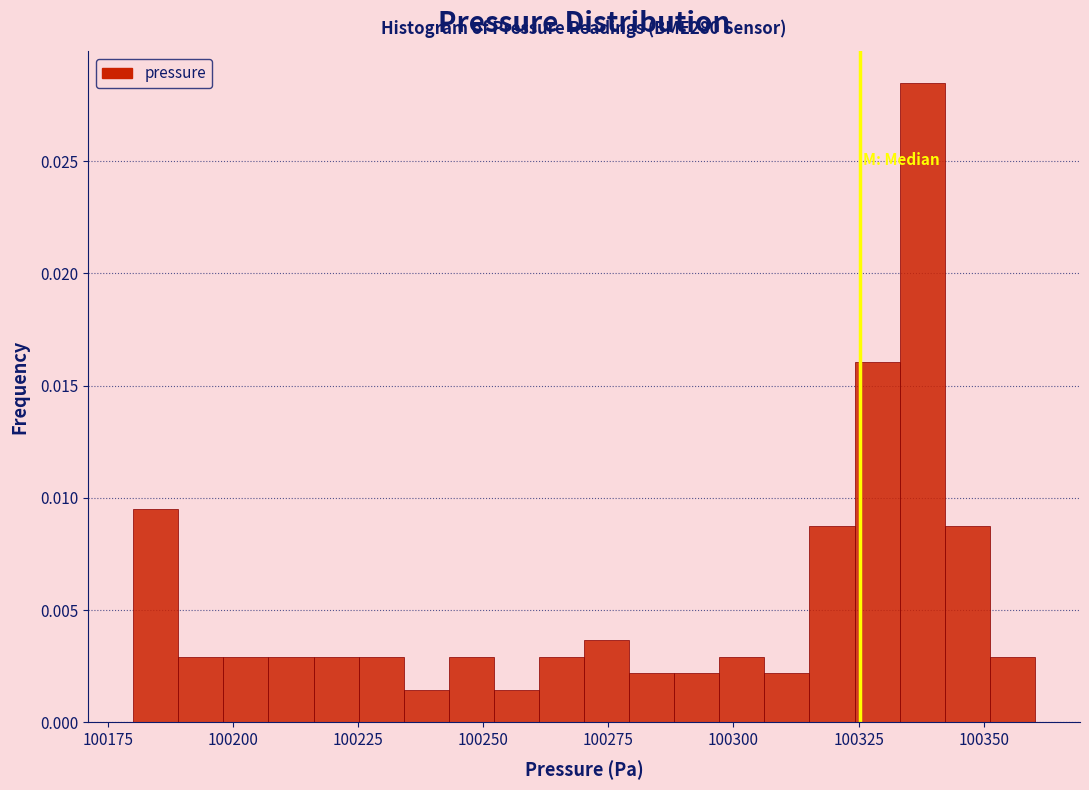

Around what value on the x-axis is the tallest bar? Give the approximate position of its centre, as read against the axis.

100340